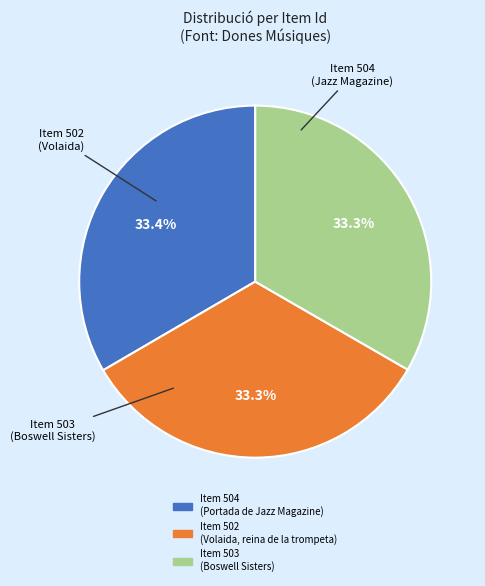

Does any single category account for the majority?

No